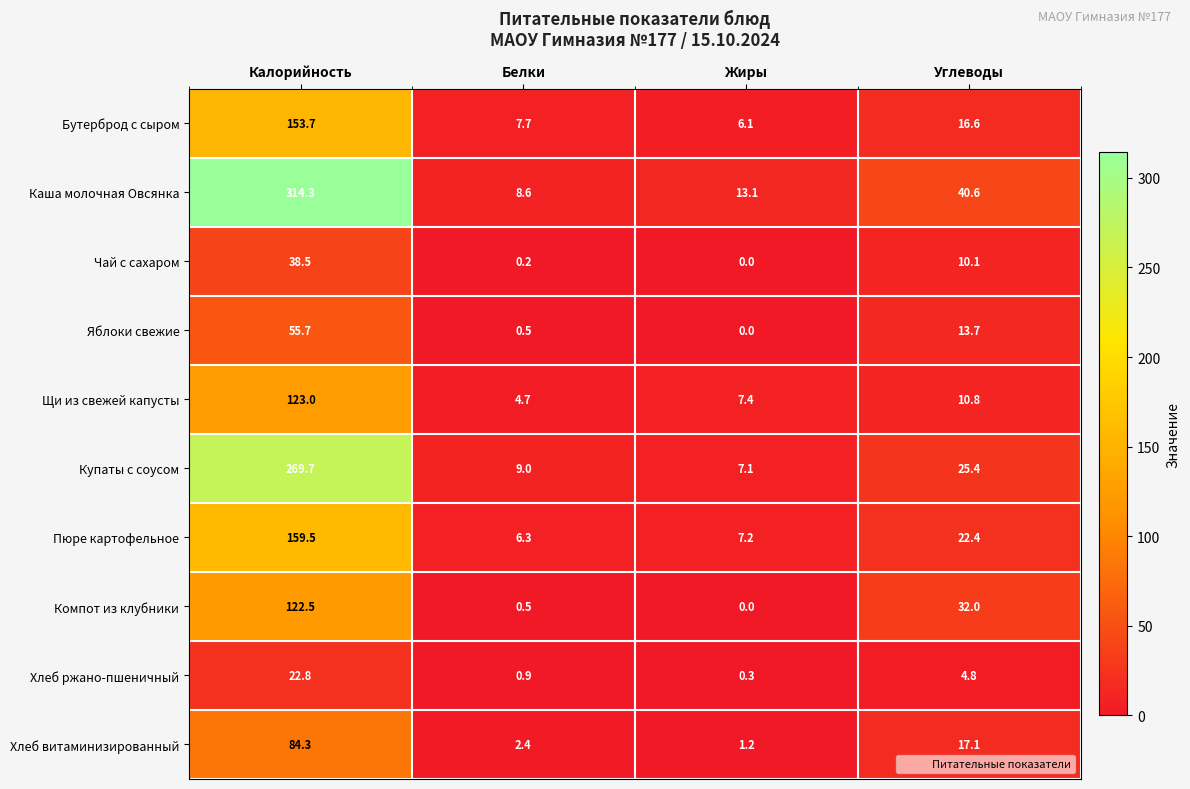

The Яблоки свежие series shows 55.7 at Калорийность. True or false?

True